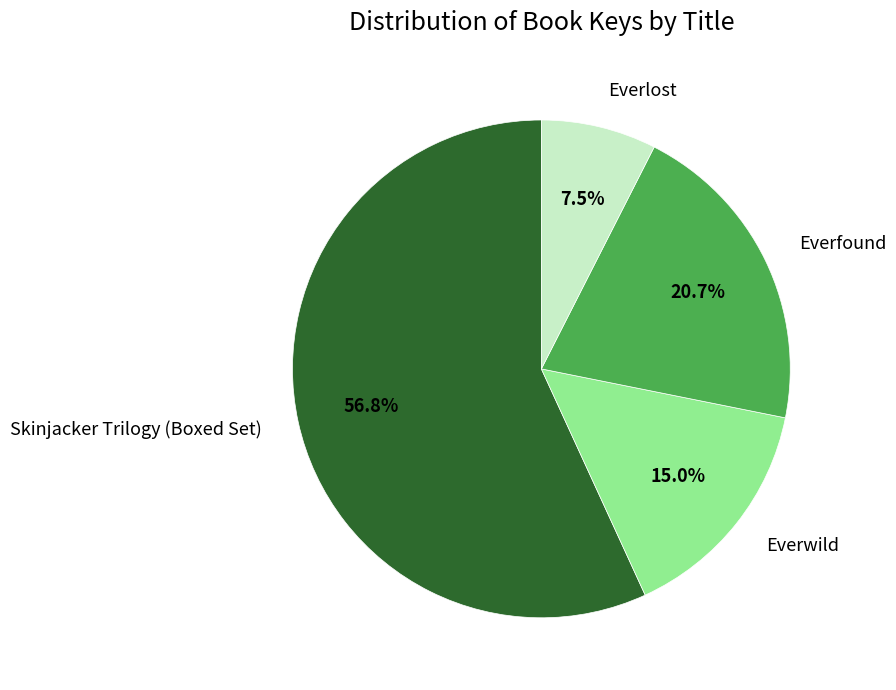

How many slices are in this pie chart?

4